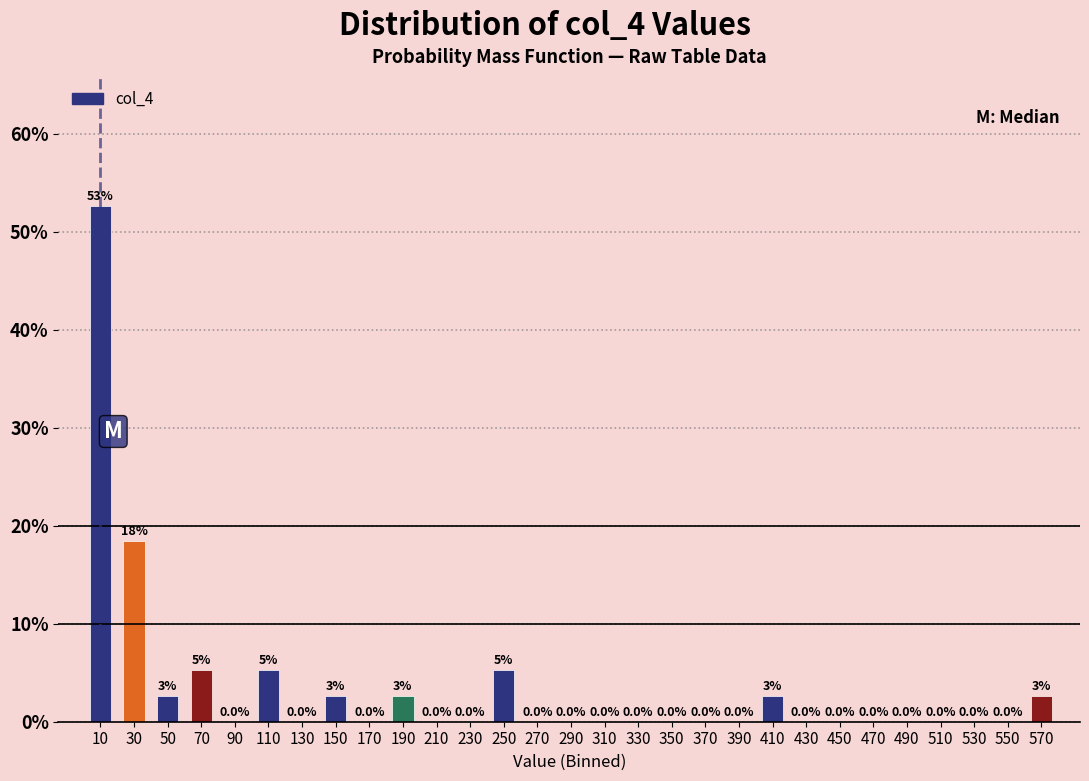

Over which range of the x-axis is the bar tallest?

0 to 20